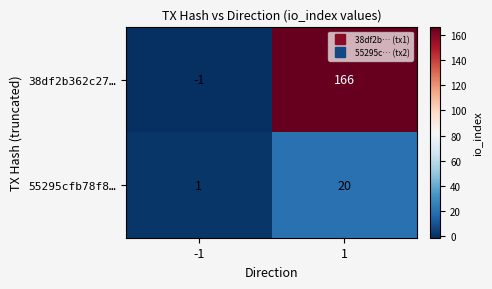

Which series has the largest range (max minus min)?

38df2b362c27…